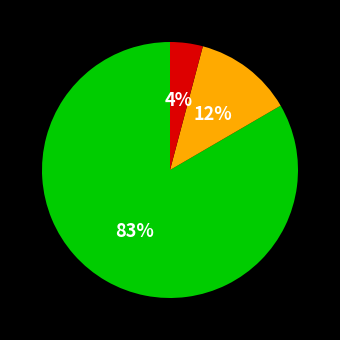

To the nearest percent, what is the average slice percentage?

33%